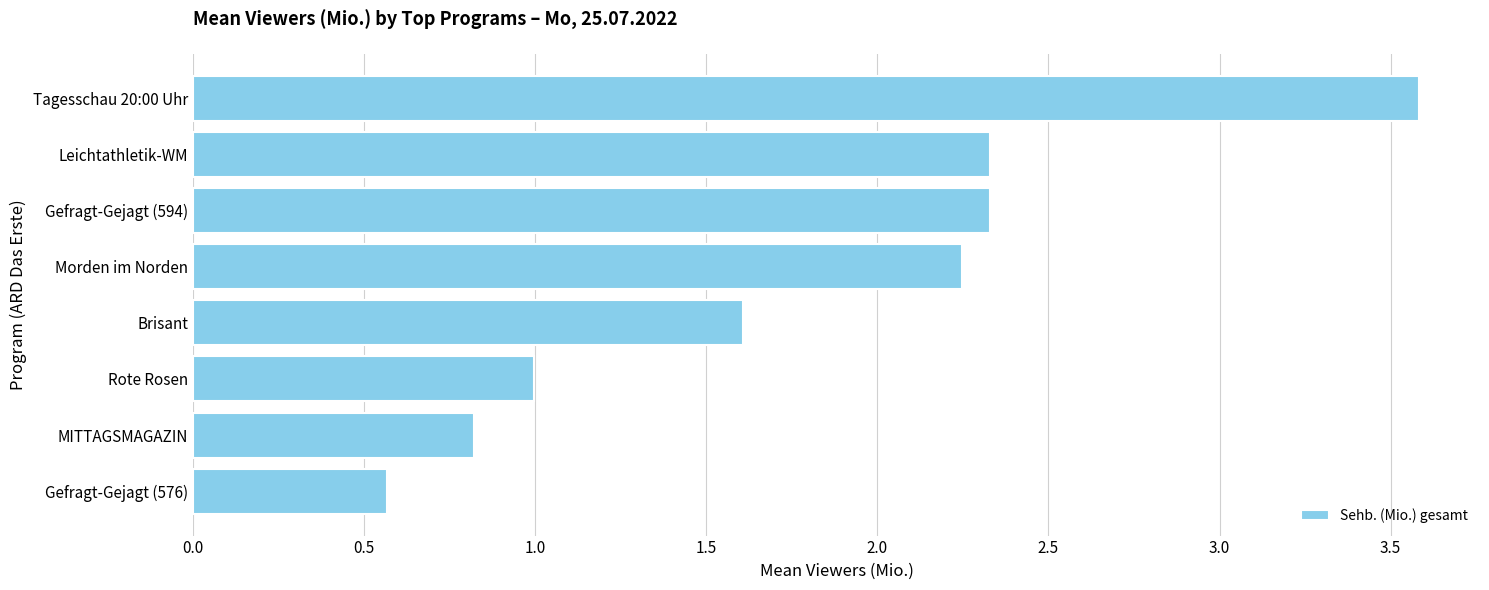

How many series are shown in this chart?

1